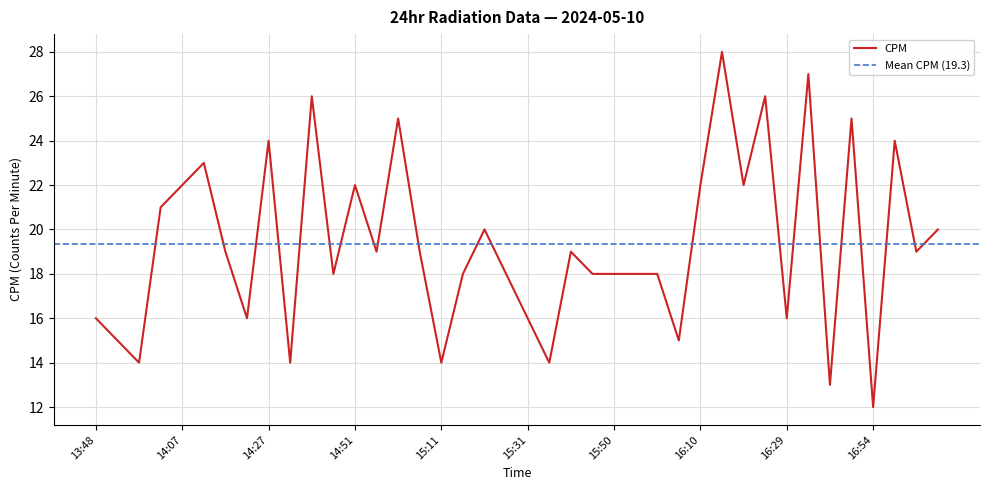

What is the greatest value displayed?

28